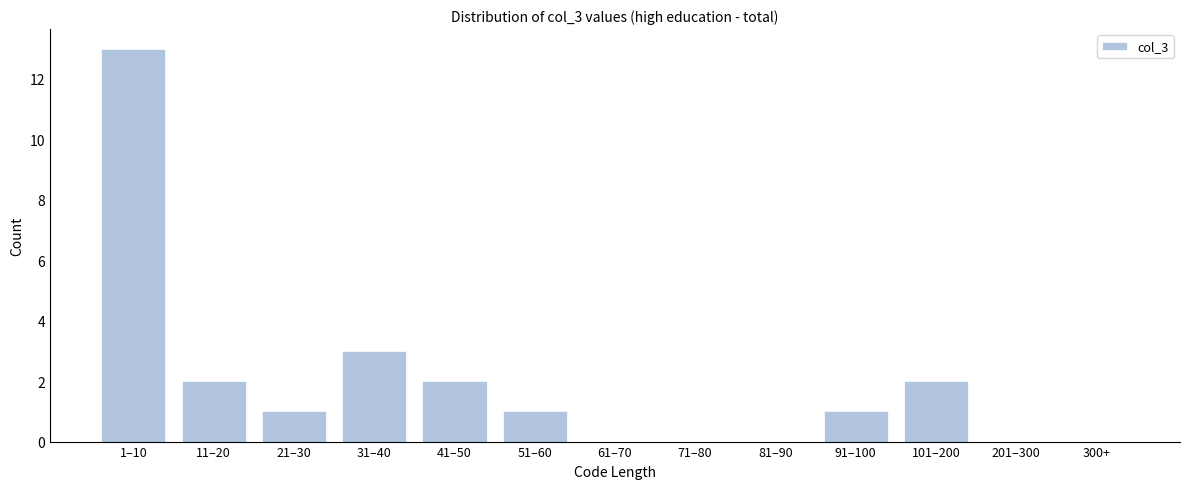

Reading left to right, transcribe all the data shown in this chart.

1–10=13	11–20=2	21–30=1	31–40=3	41–50=2	51–60=1	61–70=0	71–80=0	81–90=0	91–100=1	101–200=2	201–300=0	300+=0